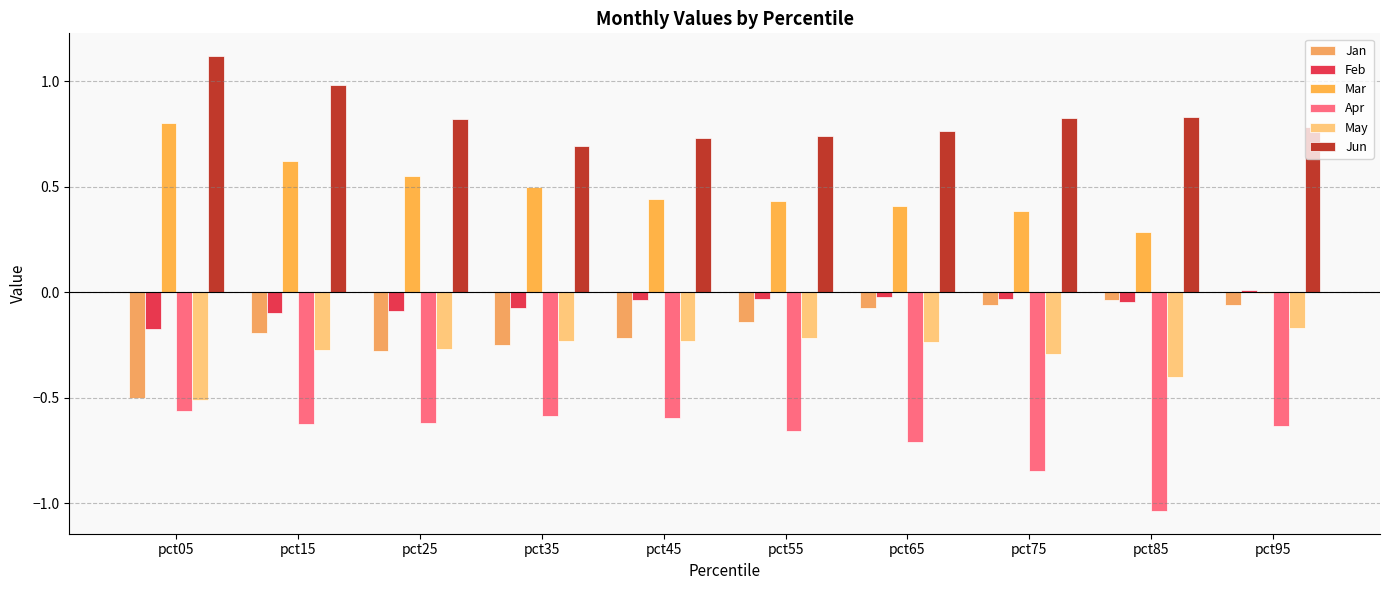

What is the sum of the Jan values at pct15 and pct25?

-0.5